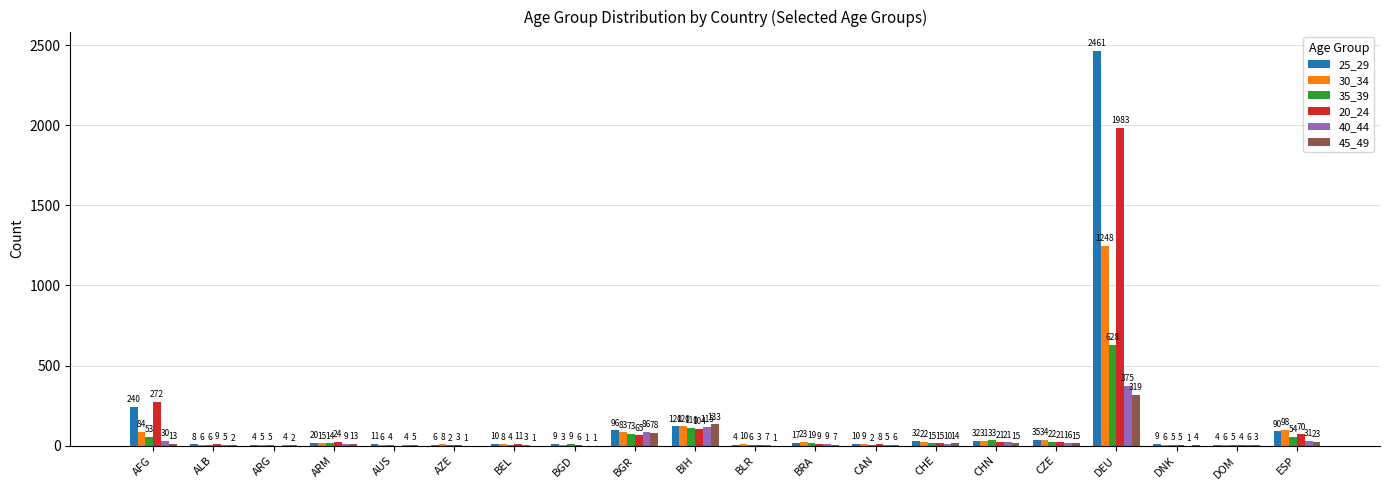

True or false: 35_39 has a value of 15 at CHE.

True